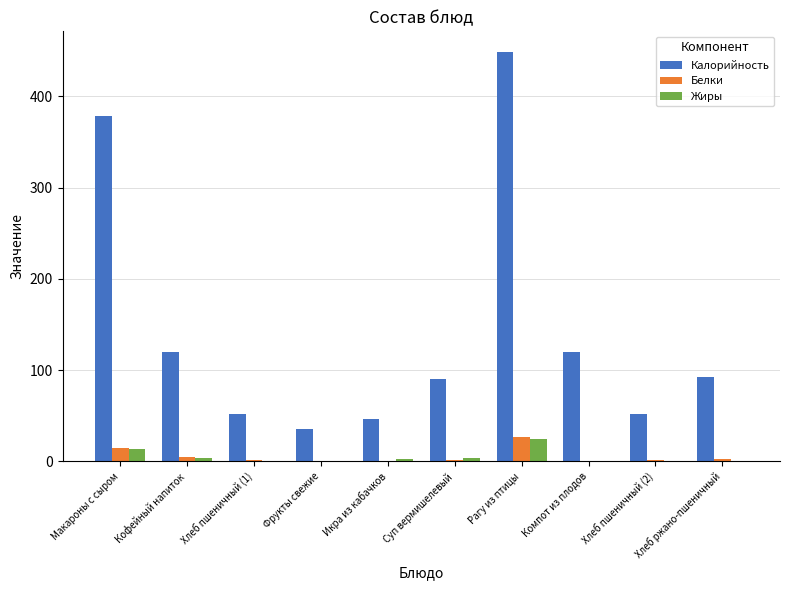

Between Макароны с сыром and Рагу из птицы, which series saw the biggest shift?

Калорийность